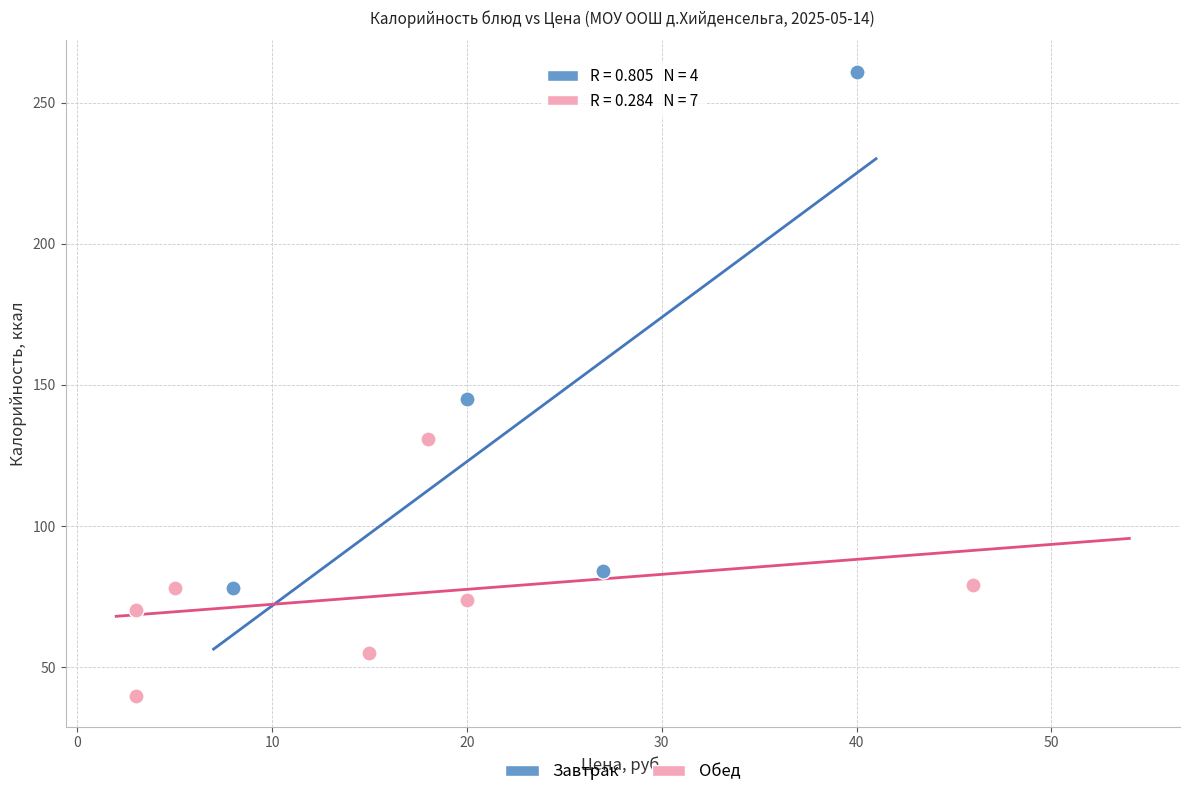

Which series has the largest Y range (max minus min)?

Завтрак